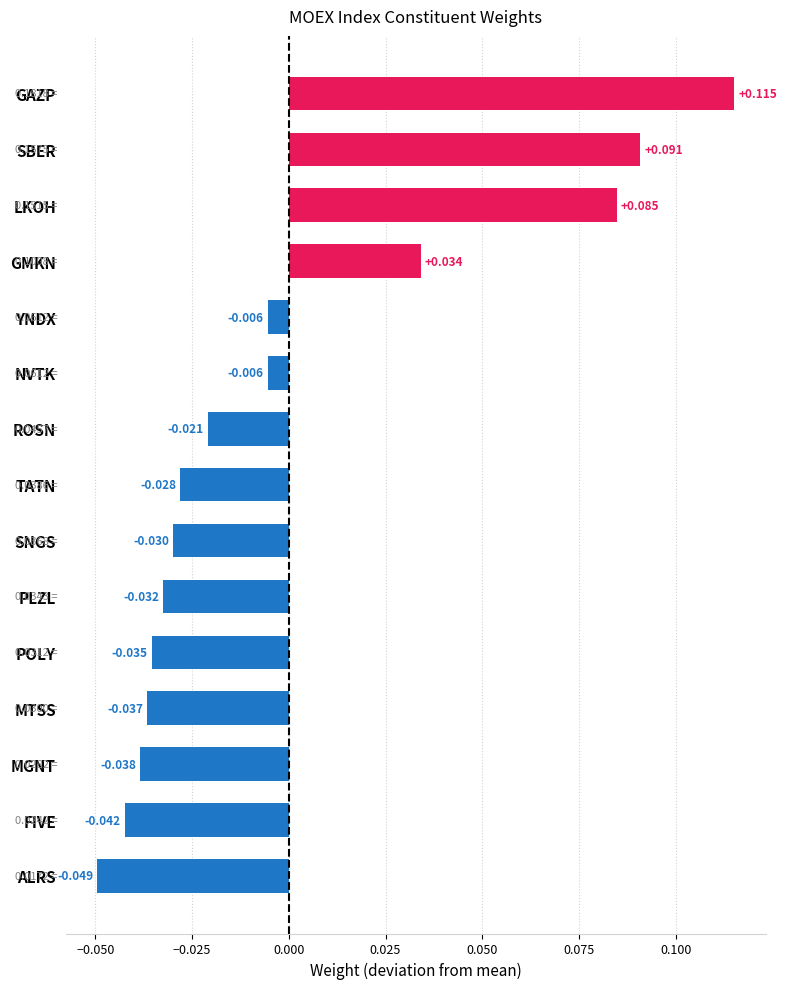

What is the label of the 5th bar from the bottom?

POLY